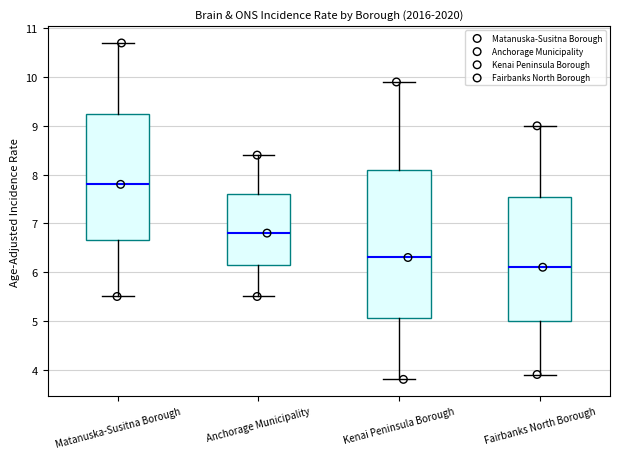

Reading left to right, read every box against the y-axis: the position of its median line, the range the box covers, and the ends of its whiskers. The values are not printed on the chart, so give them approximately, as read against the axis.

Matanuska-Susitna Borough: median 7.8, box 6.7 to 9.3, whiskers 5.5 to 10.7
Anchorage Municipality: median 6.8, box 6.2 to 7.6, whiskers 5.5 to 8.4
Kenai Peninsula Borough: median 6.3, box 5.1 to 8.1, whiskers 3.8 to 9.9
Fairbanks North Borough: median 6.1, box 5.0 to 7.6, whiskers 3.9 to 9.0